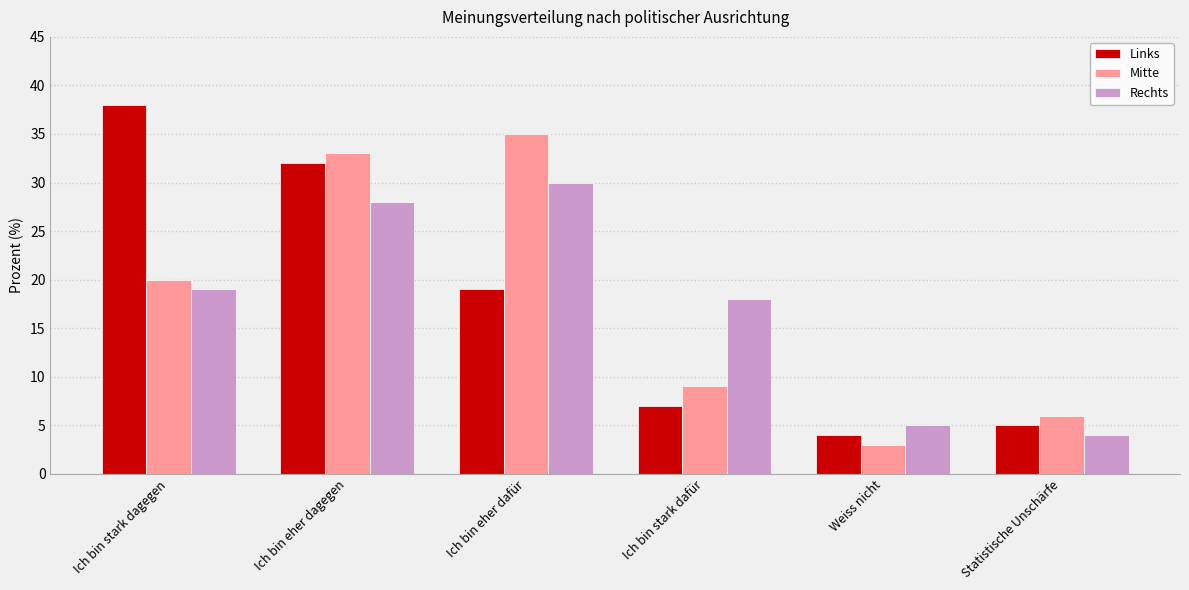

Reading left to right, extract all data points from this chart.

Links: 38	32	19	7	4	5
Mitte: 20	33	35	9	3	6
Rechts: 19	28	30	18	5	4